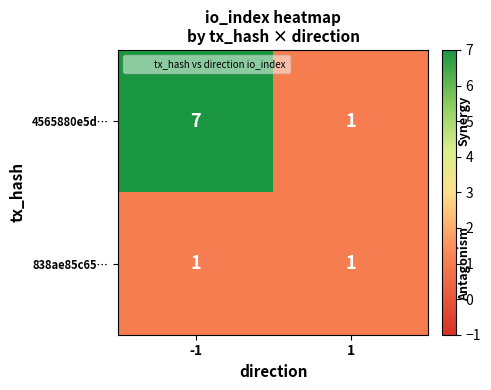

At how many categories does at least one series exceed 3?

1